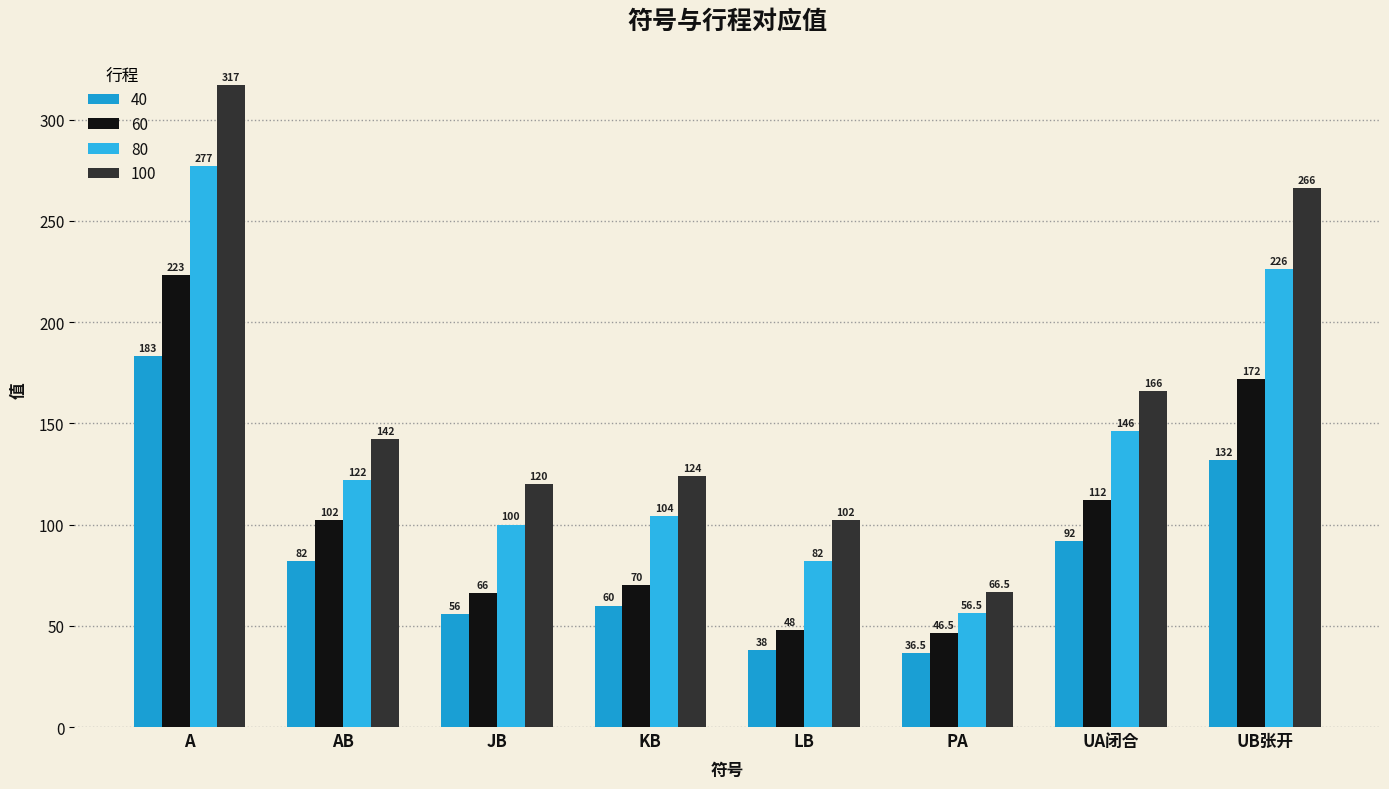

Where is 60 nearest to the value 134?

UA闭合